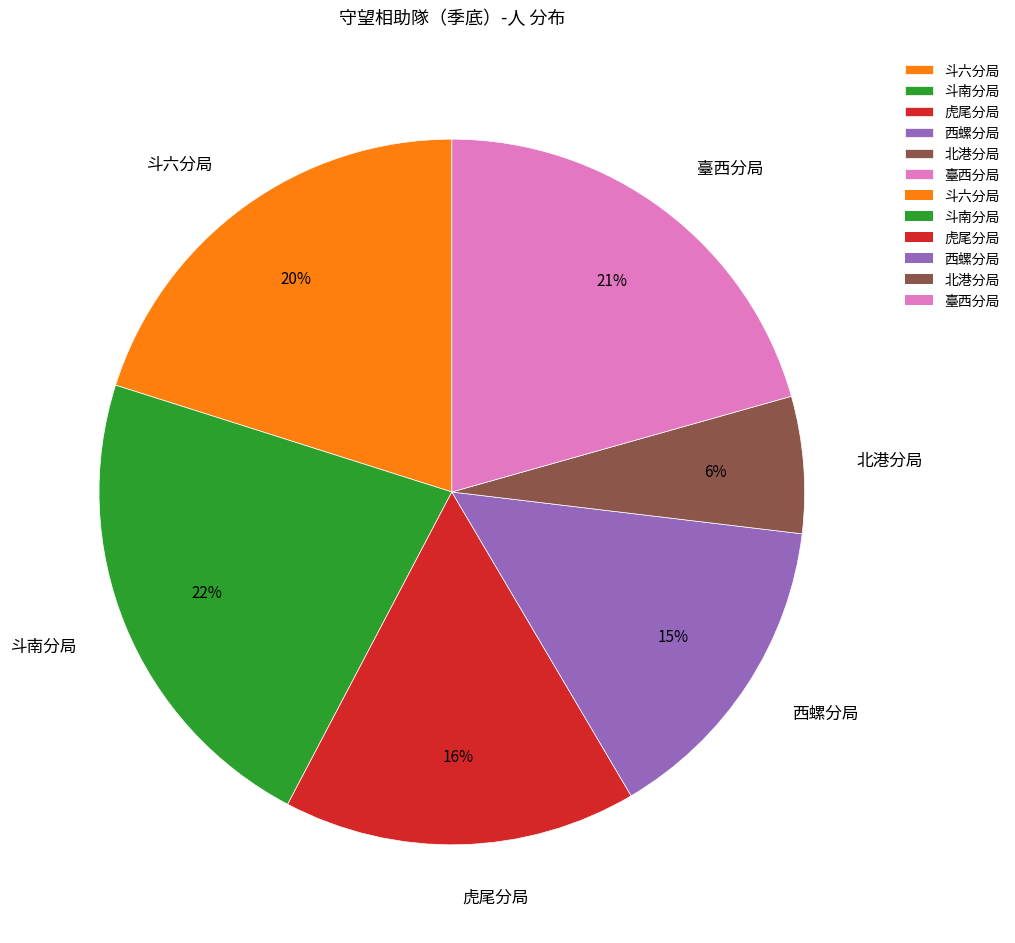

To the nearest percent, what is the average slice percentage?

17%